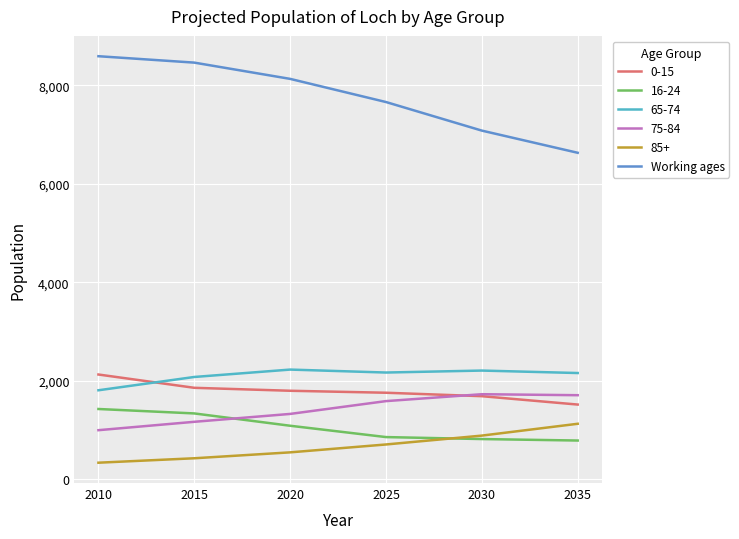

True or false: 16-24 and 0-15 cross at least once.

False